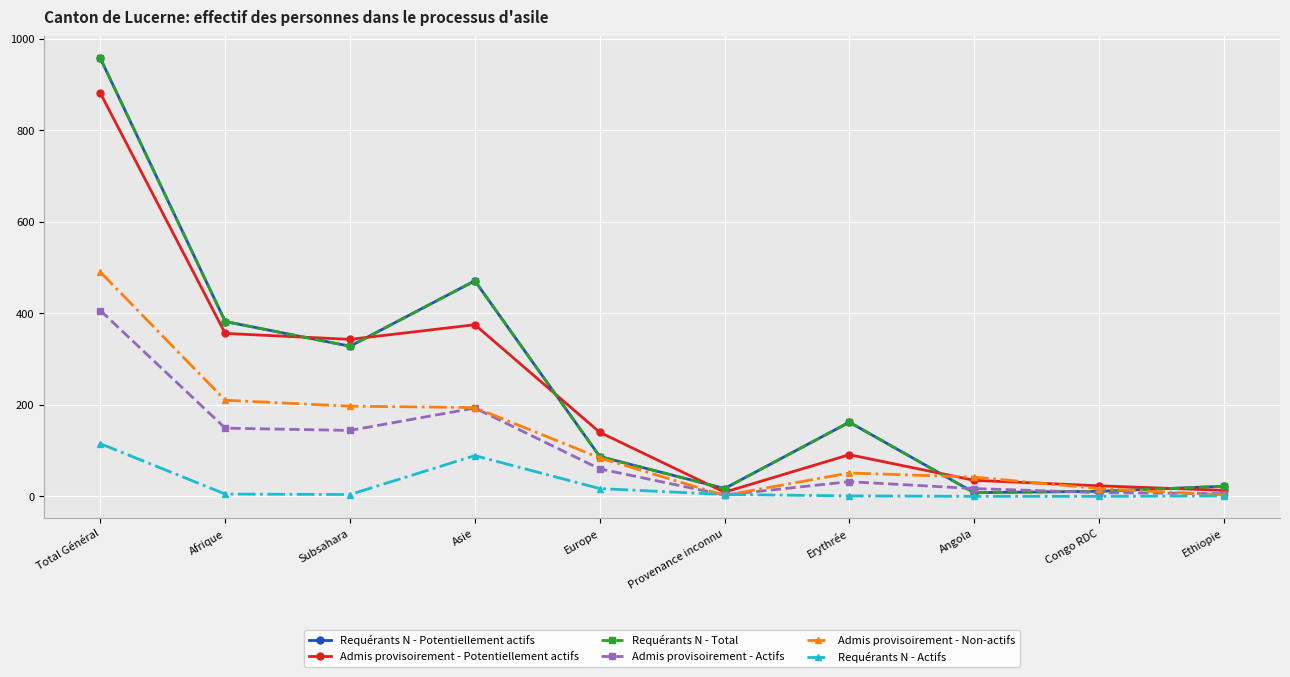

Which has a higher value, Angola or Provenance inconnu?

Provenance inconnu